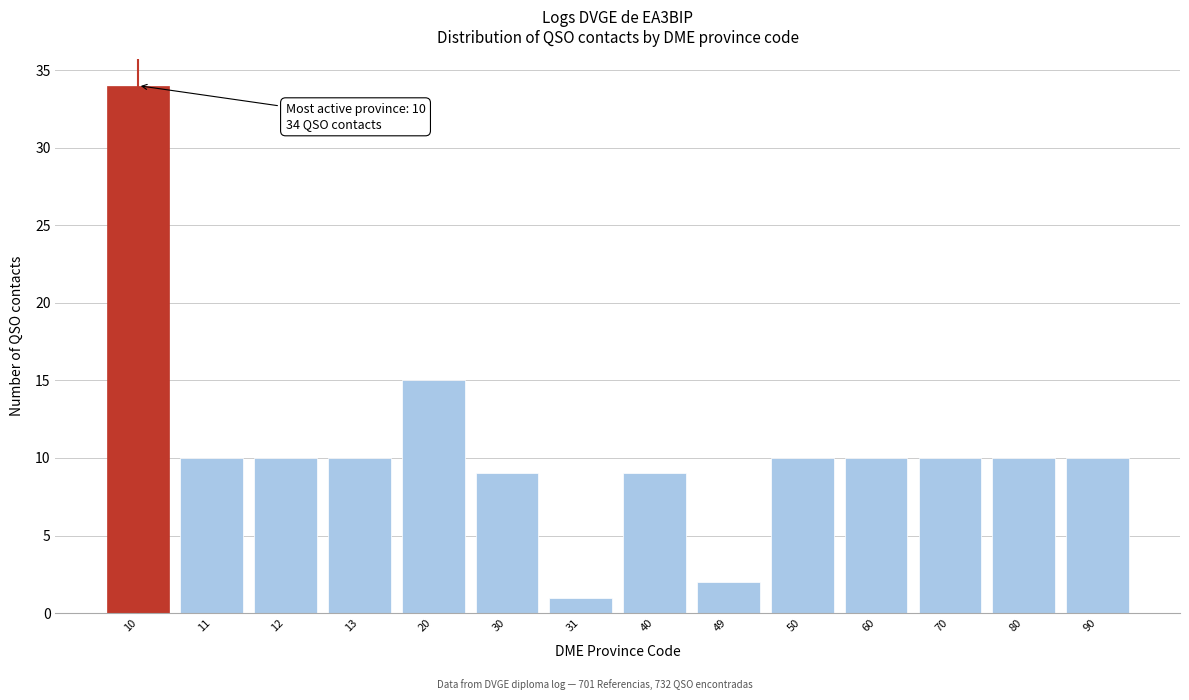

Reading left to right, transcribe all the data shown in this chart.

34	10	10	10	15	9	1	9	2	10	10	10	10	10